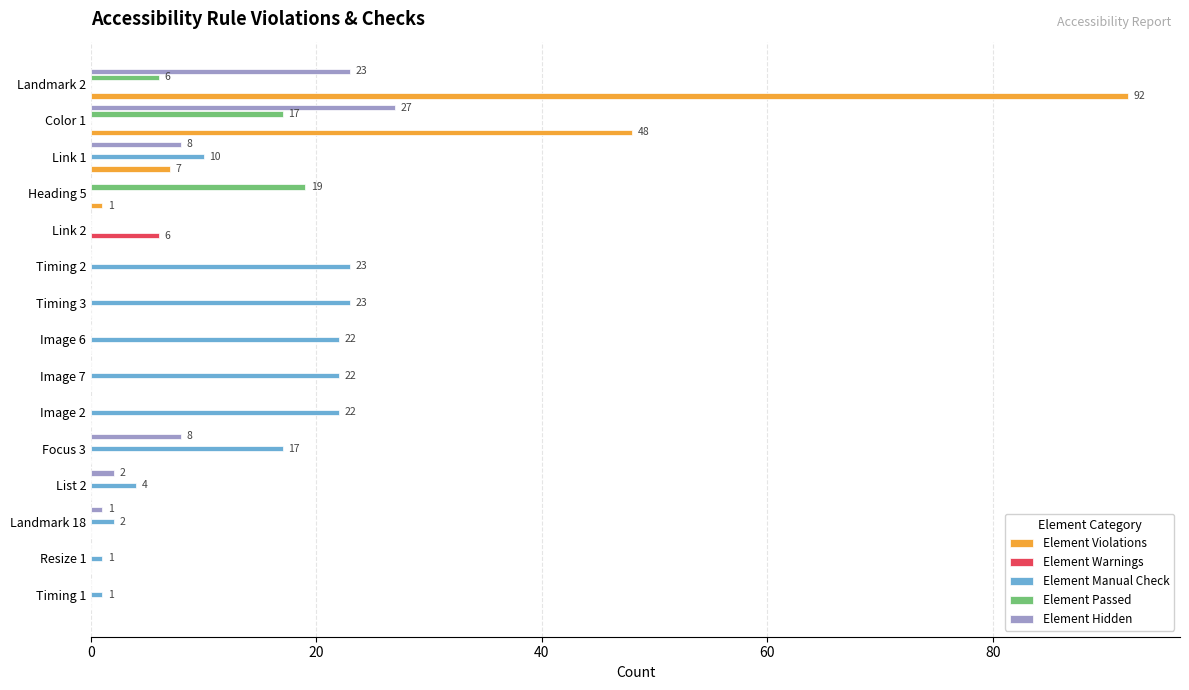

Is it true that Element Violations equals -42 at Image 6?

False